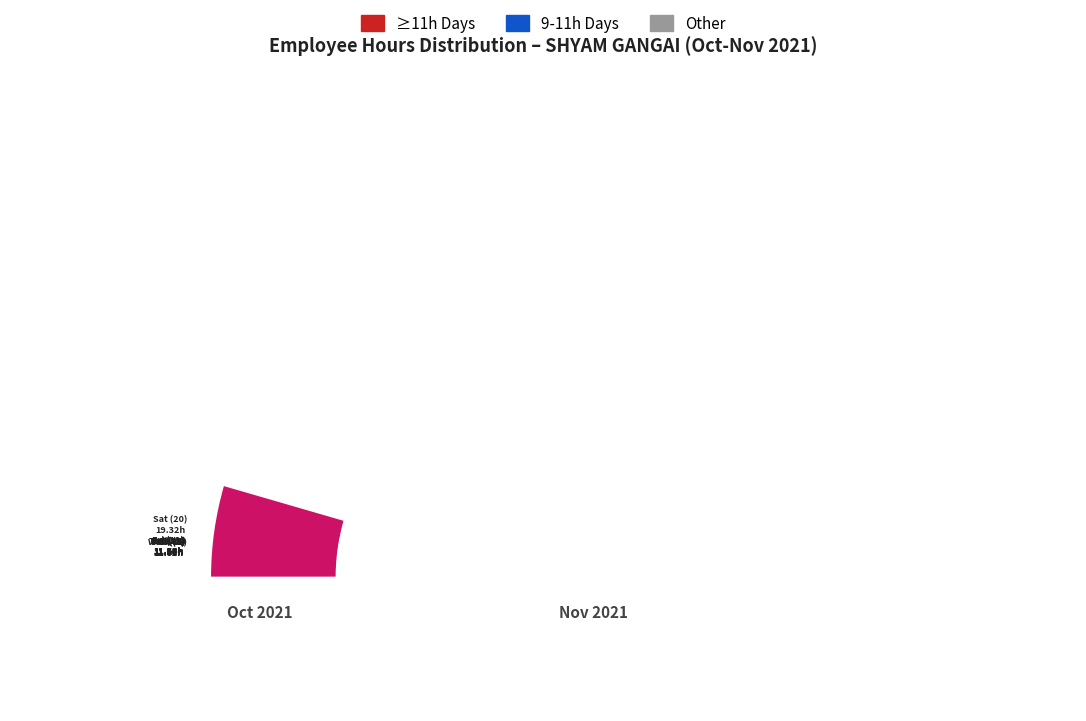

True or false: Sat (30) accounts for 1% of the total.

False